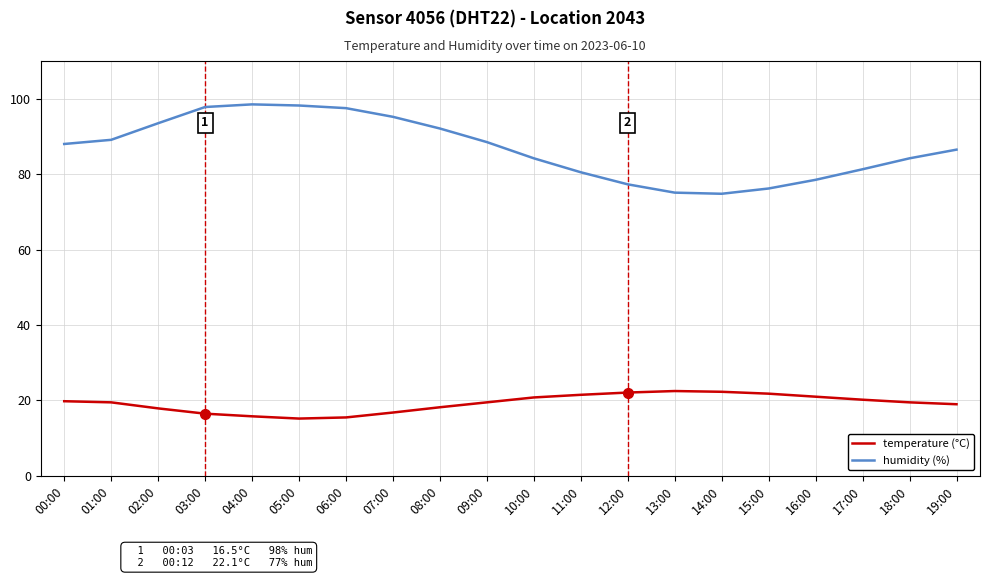

List the series in order of their overall mean, lowest first.

temperature (°C), humidity (%)